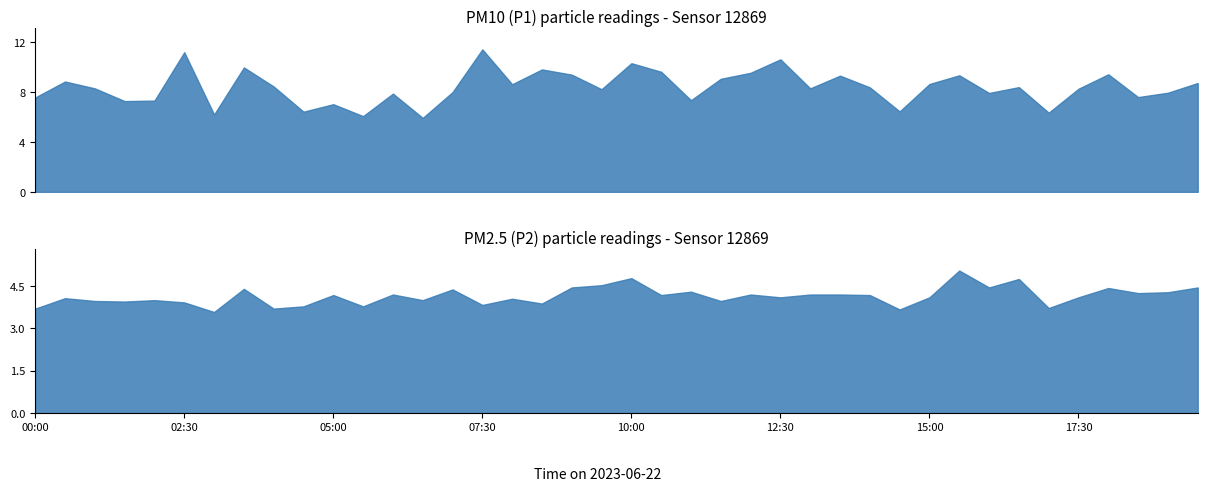

True or false: P2 has more than 0 points higher than both neighbors.

True